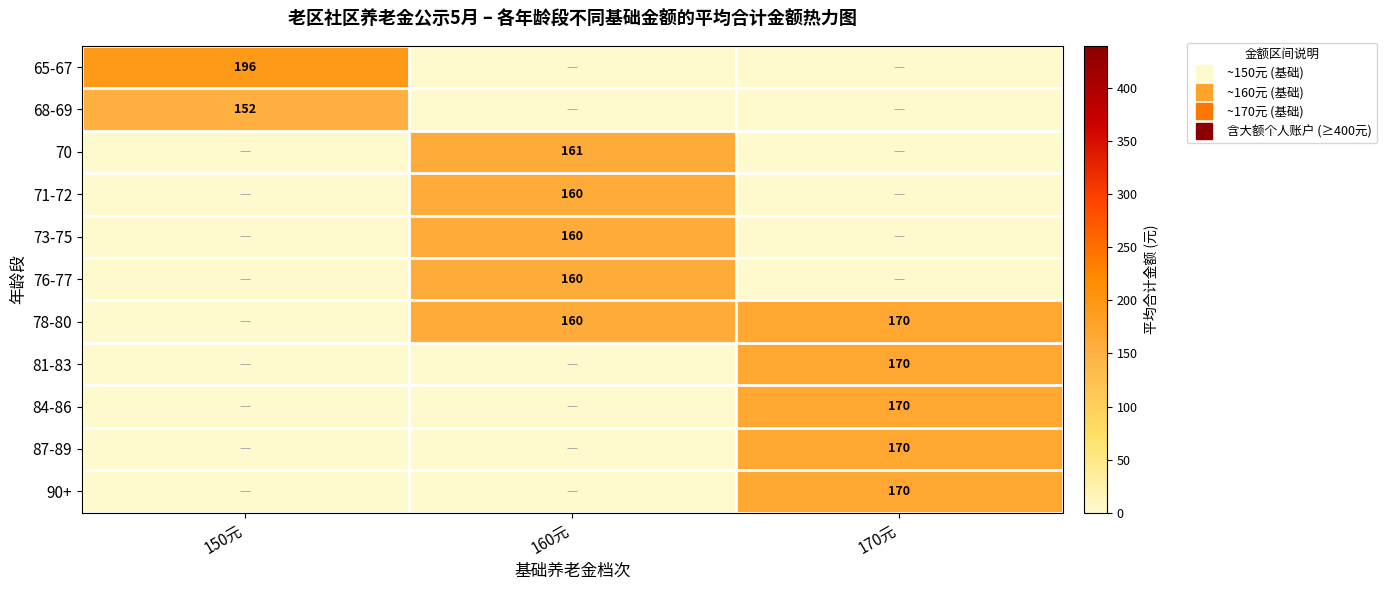

True or false: 68-69 has a value of -97.6 at 160元.

False